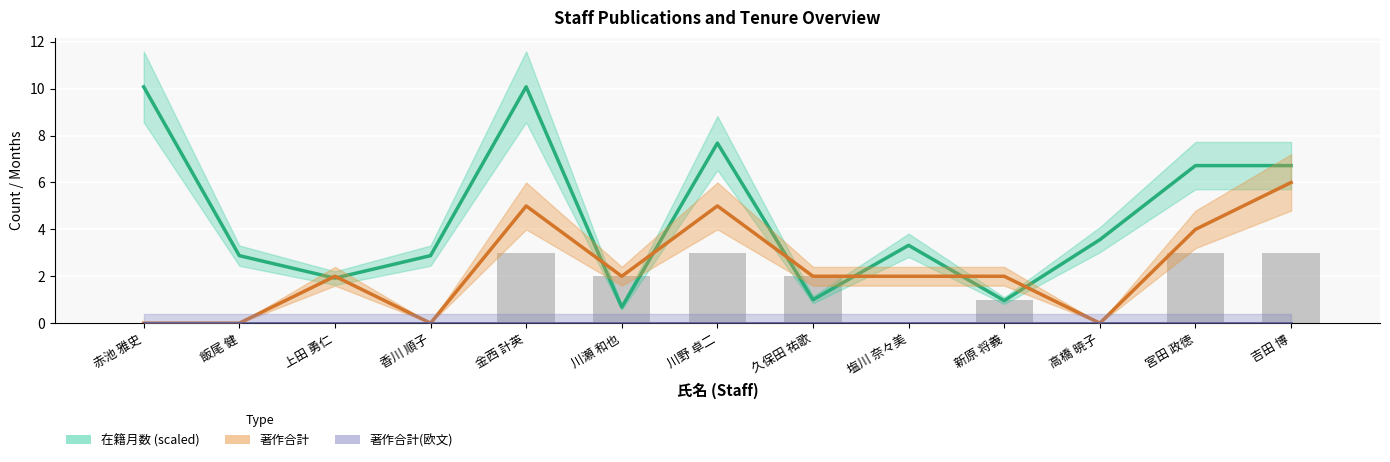

Which label corresponds to the largest value in the chart?

赤池 雅史